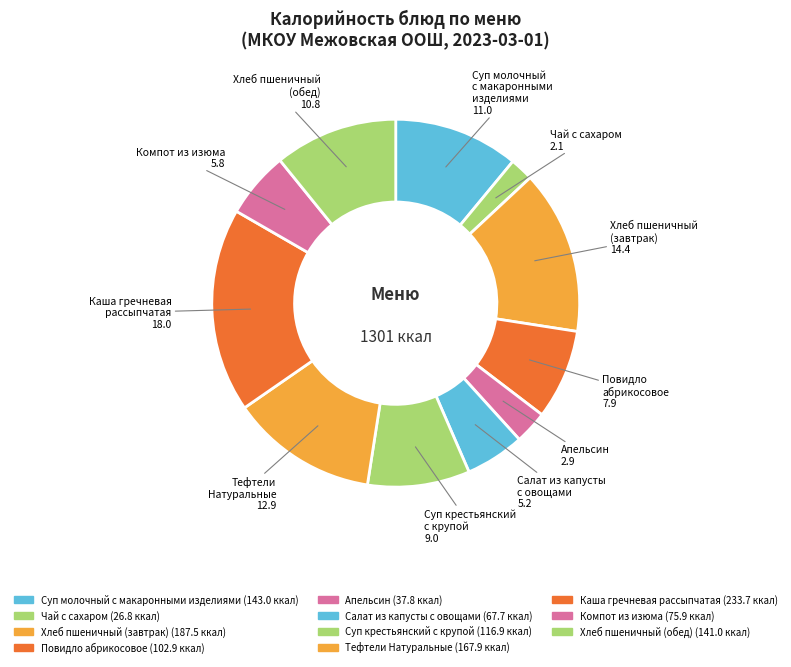

What is the total percentage of Апельсин and Компот из изюма?

8.7%